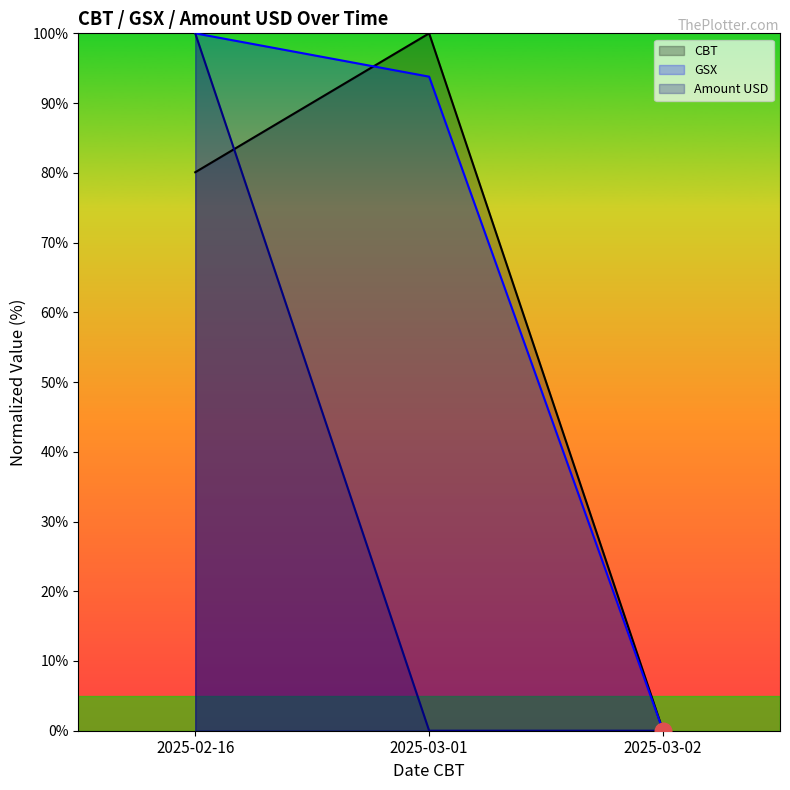

What is the label of the 1st point from the left?

2025-02-16